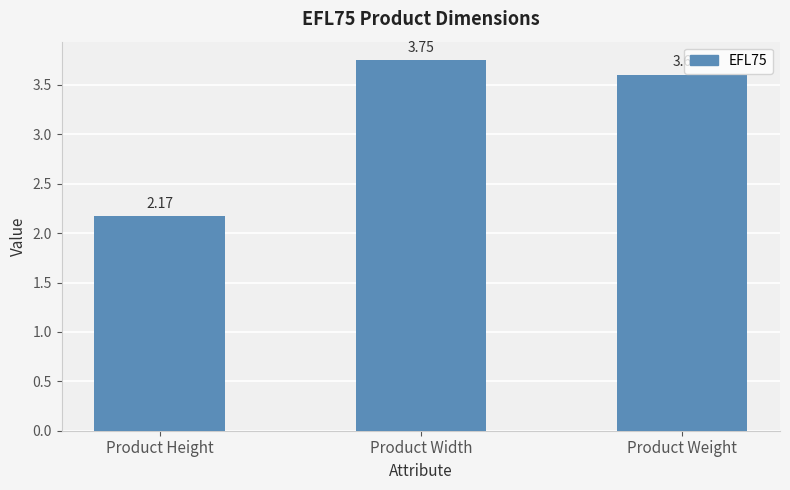

List the labels in order of value, smallest first.

Product Height, Product Weight, Product Width